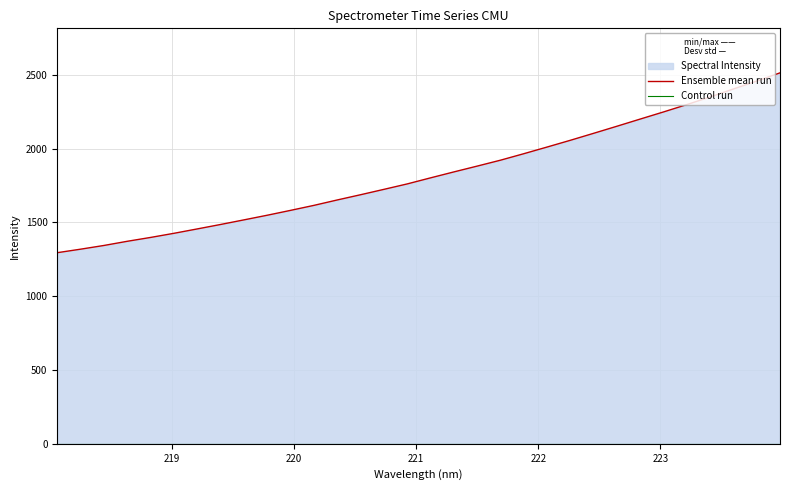

What is the label of the 28th point from the right?

222